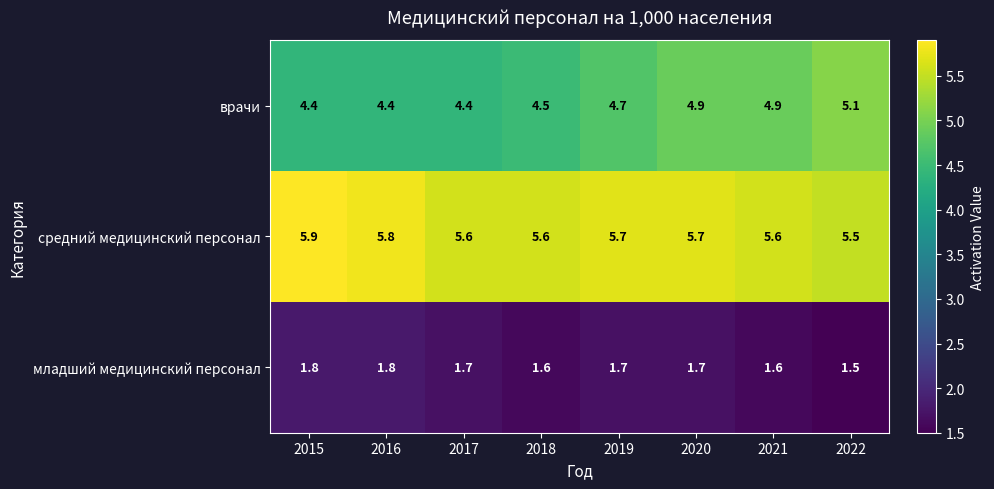

Count the средний медицинский персонал values in the range 5 to 6.

8